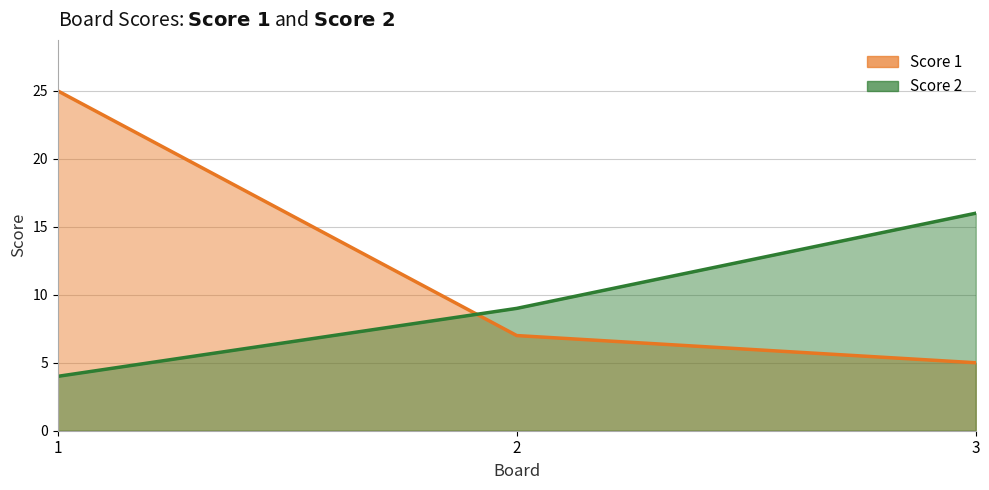

At which label does Score 2 first exceed 9?

3